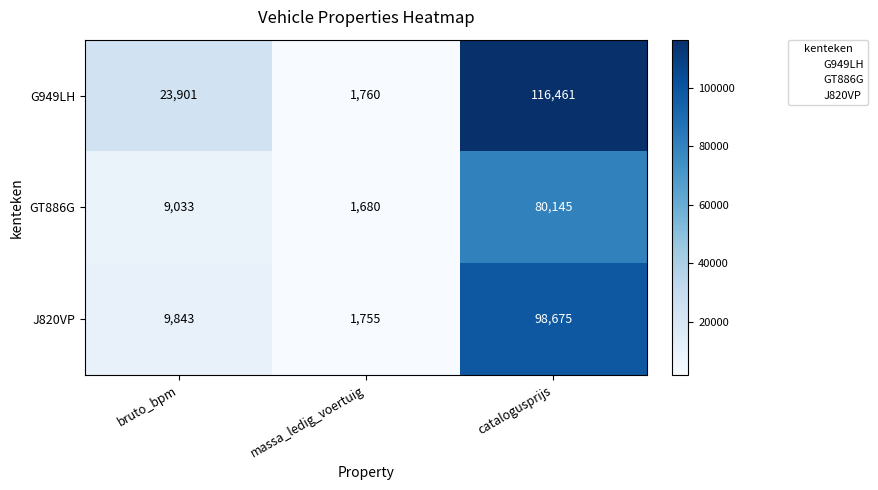

What is the total value across all series at massa_ledig_voertuig?

5195